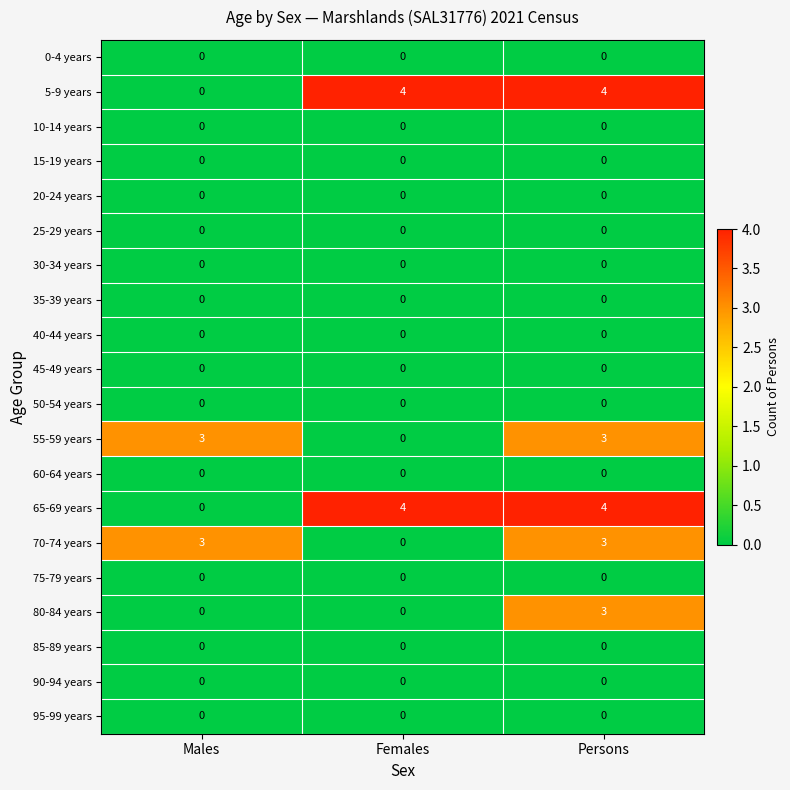

What is the difference between the highest and lowest values at Females?

4